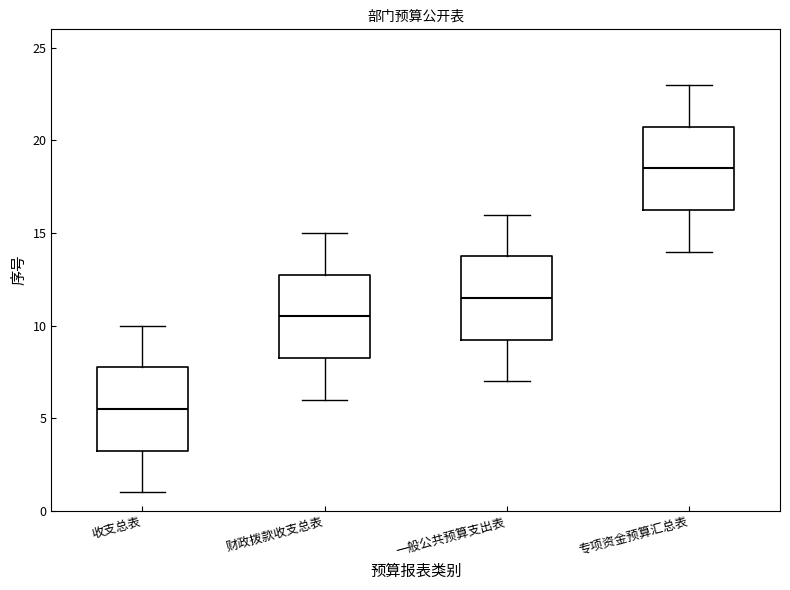

Where does the median line of the box for 专项资金预算汇总表 sit on the y-axis? The values are not printed on the chart, so give them approximately, as read against the axis.

18.5